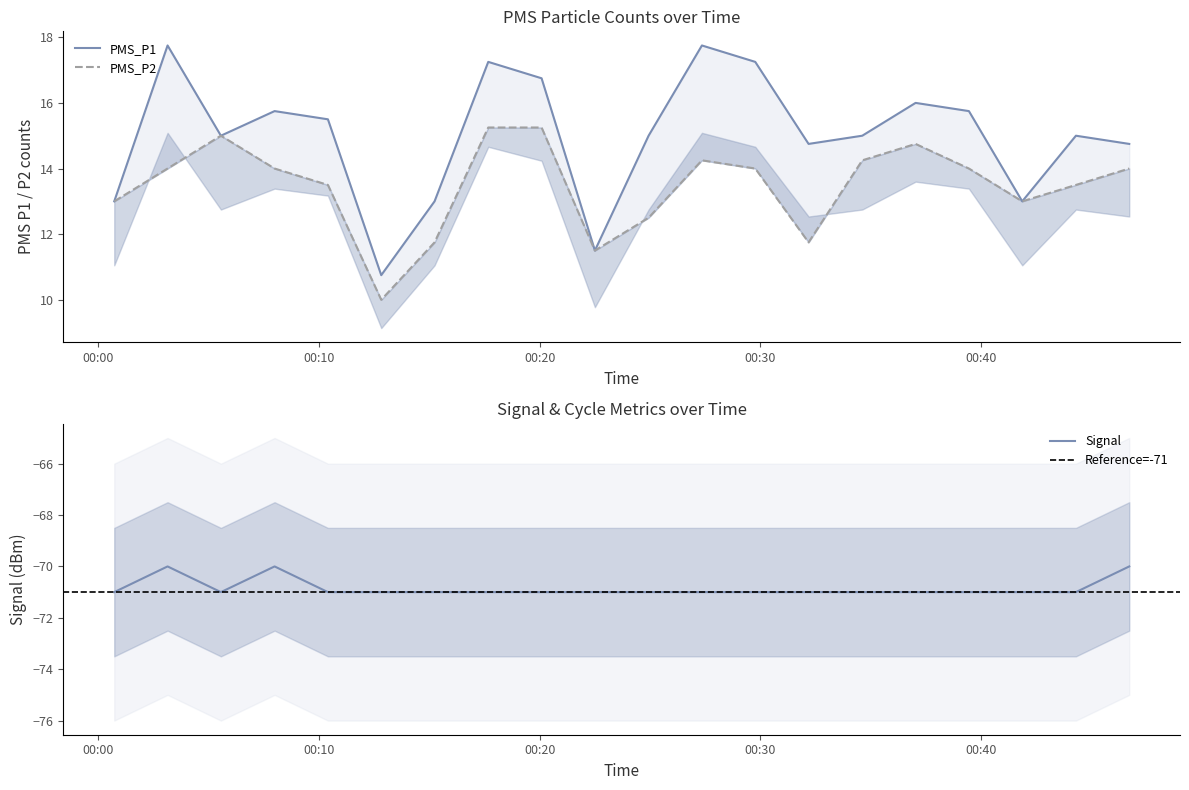

Is the value of Signal at 2022/03/03 00:17:40 greater than the value of PMS_P2 at 2022/03/03 00:32:11?

No